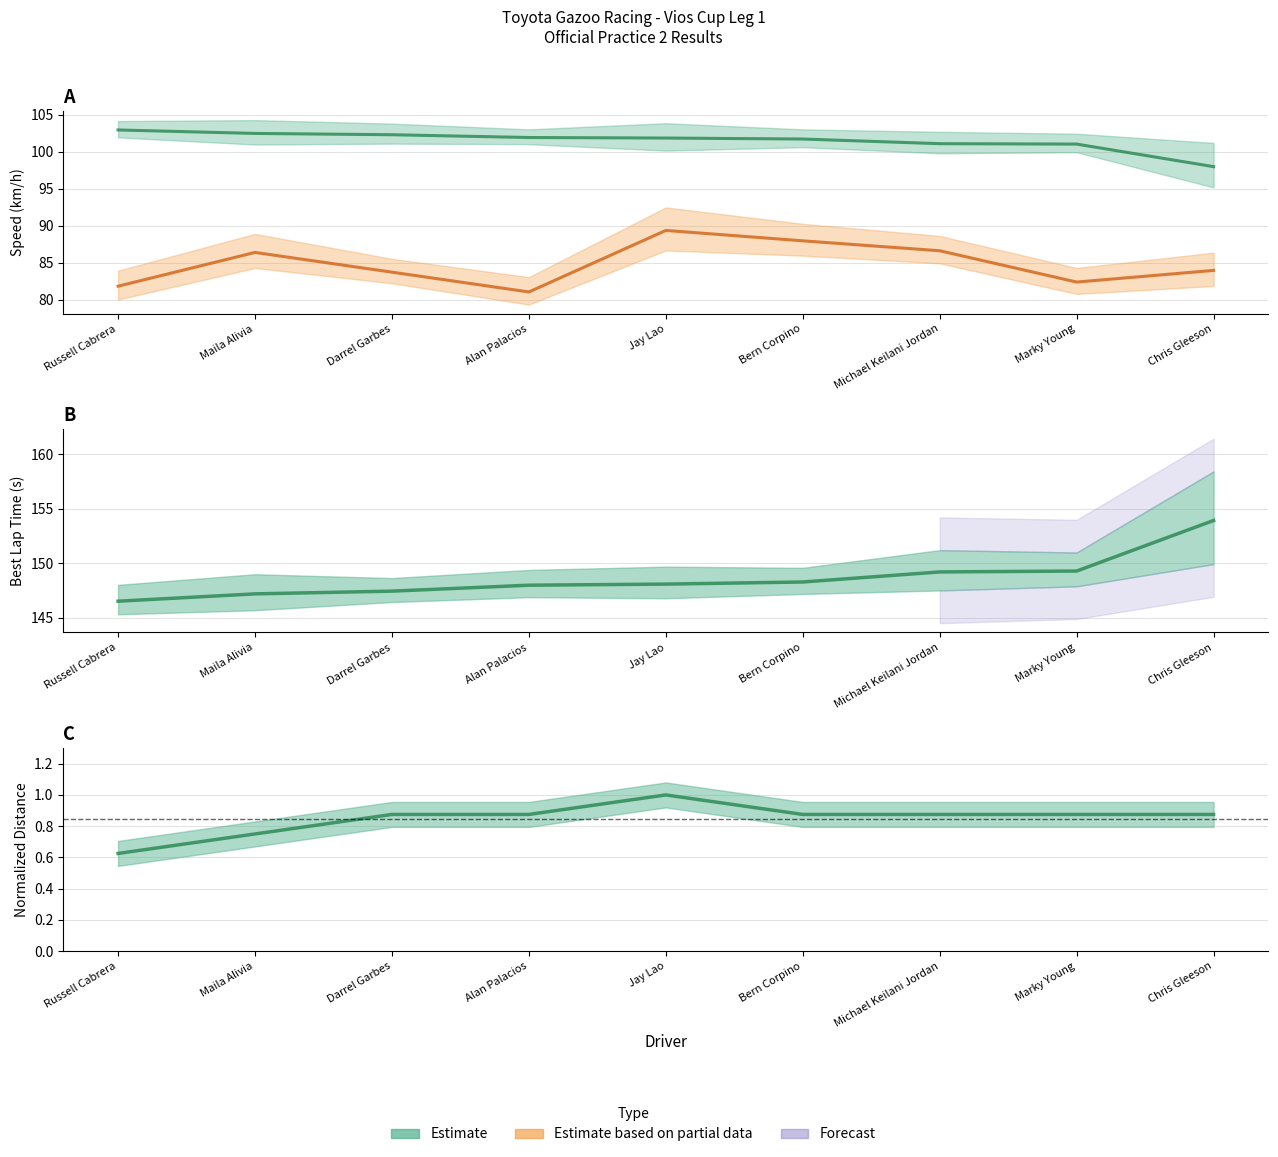

What position from the right is Russell Cabrera?

9